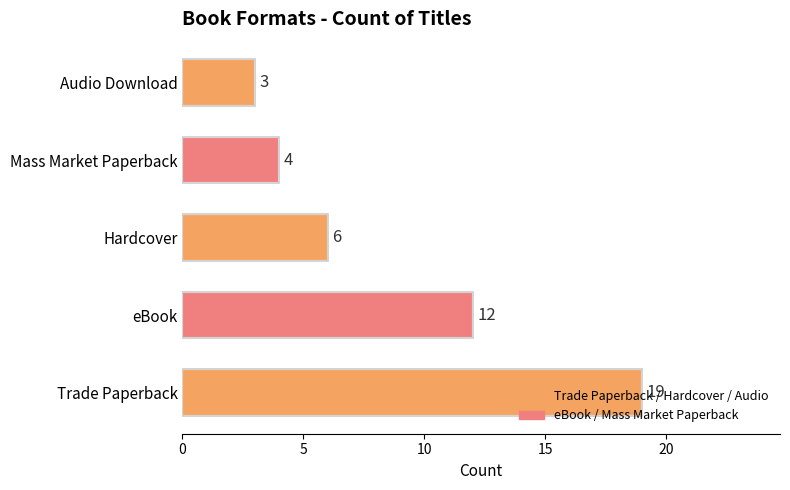

What is the minimum value shown in the chart?

3